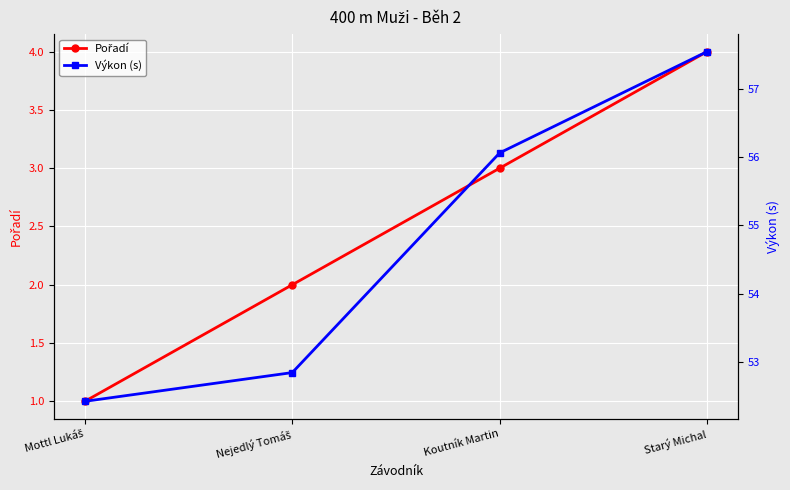

What are all the series names shown in the legend?

Pořadí, Výkon (s)